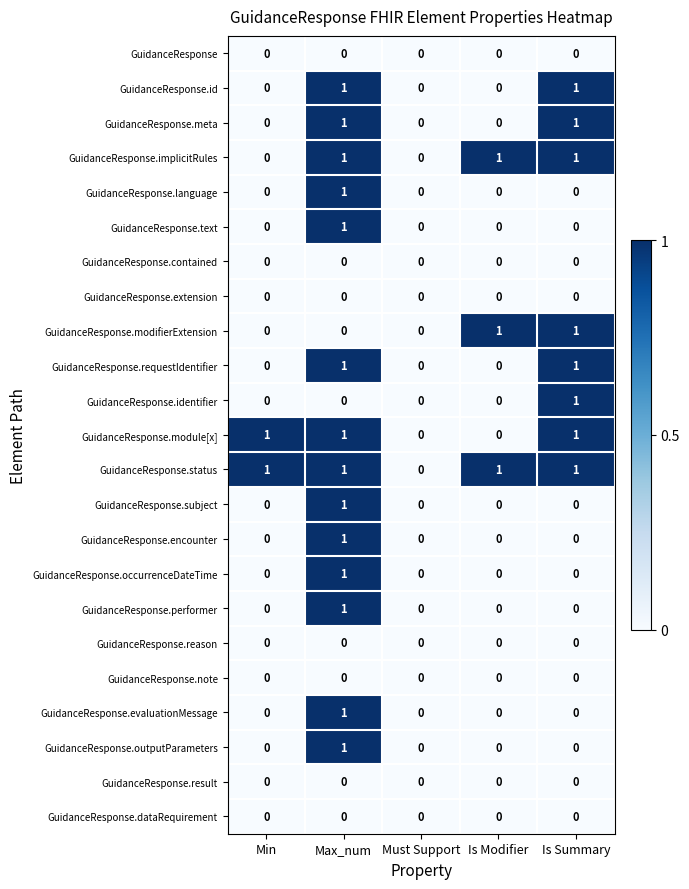

The value of GuidanceResponse.module[x] at Min is 2. True or false?

False